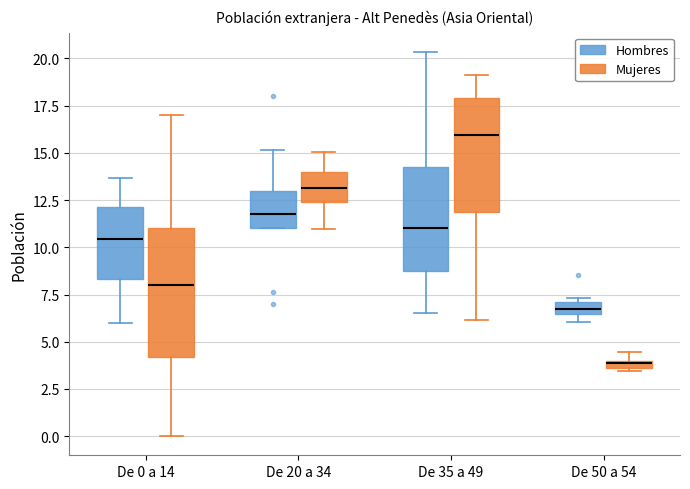

Which box is the tallest, from its lower edge to its upper edge?

De 0 a 14 (Mujeres)